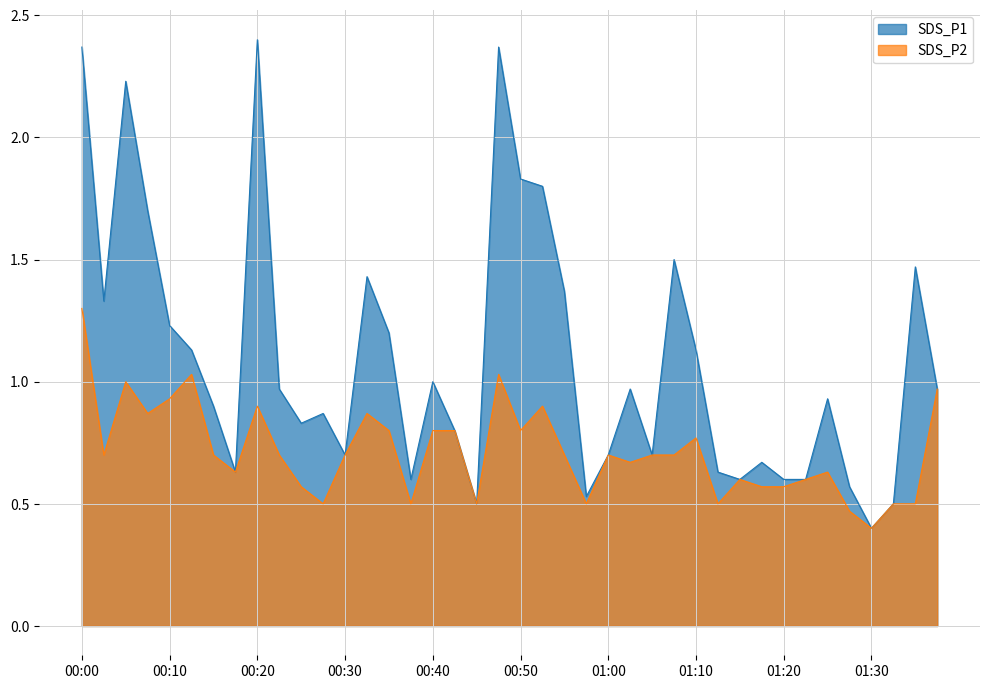

At which category is the sum across all series the highest?

00:00